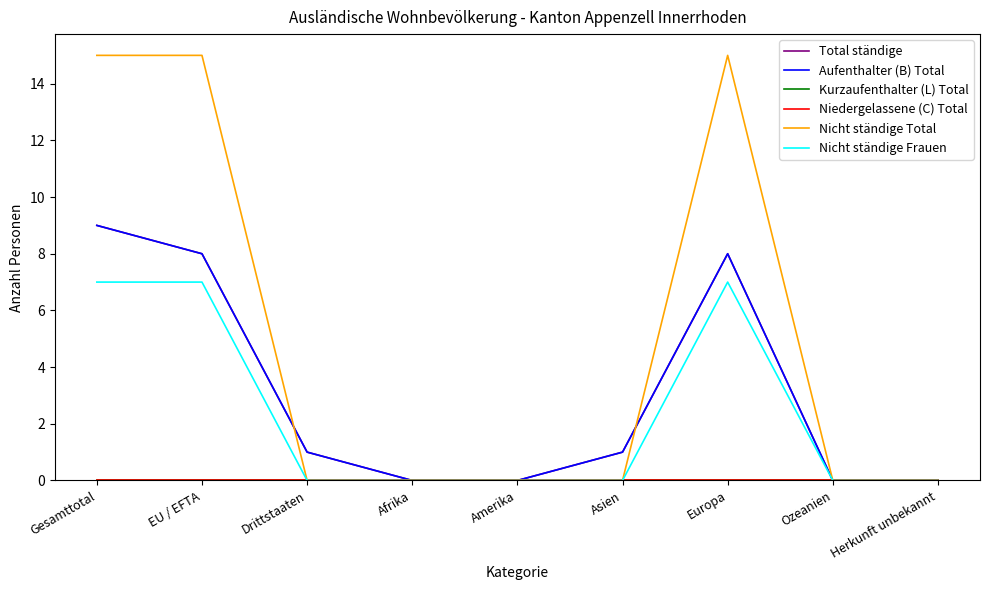

Does the chart display data point markers on the line(s)?

No